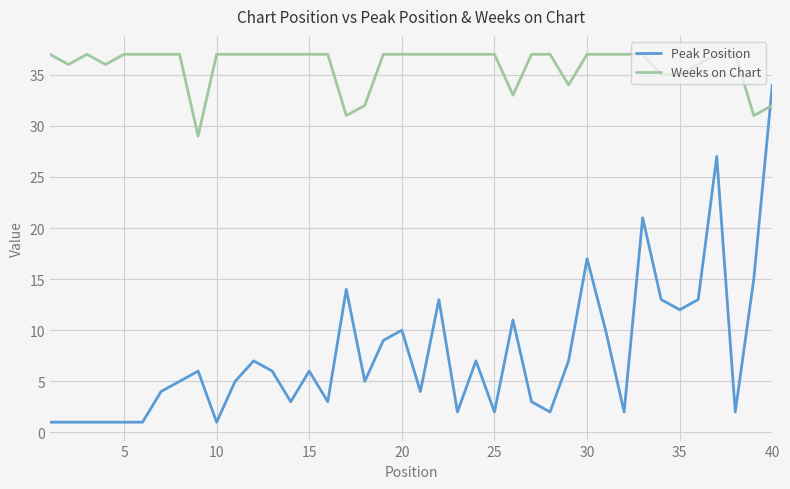

Which series has the largest total across all categories?

Weeks on Chart